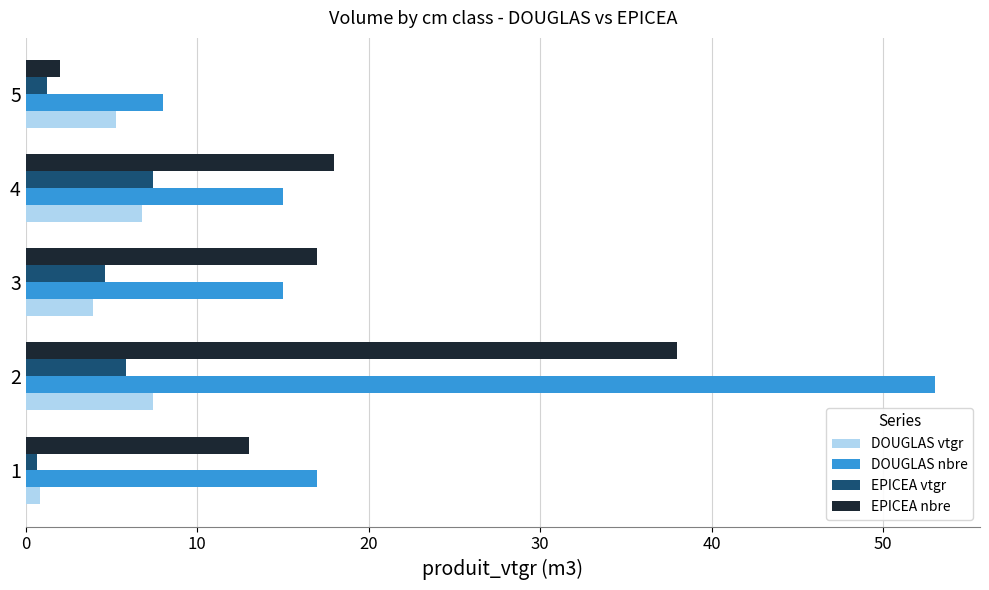

Is it true that DOUGLAS nbre equals 7.1 at 3?

False